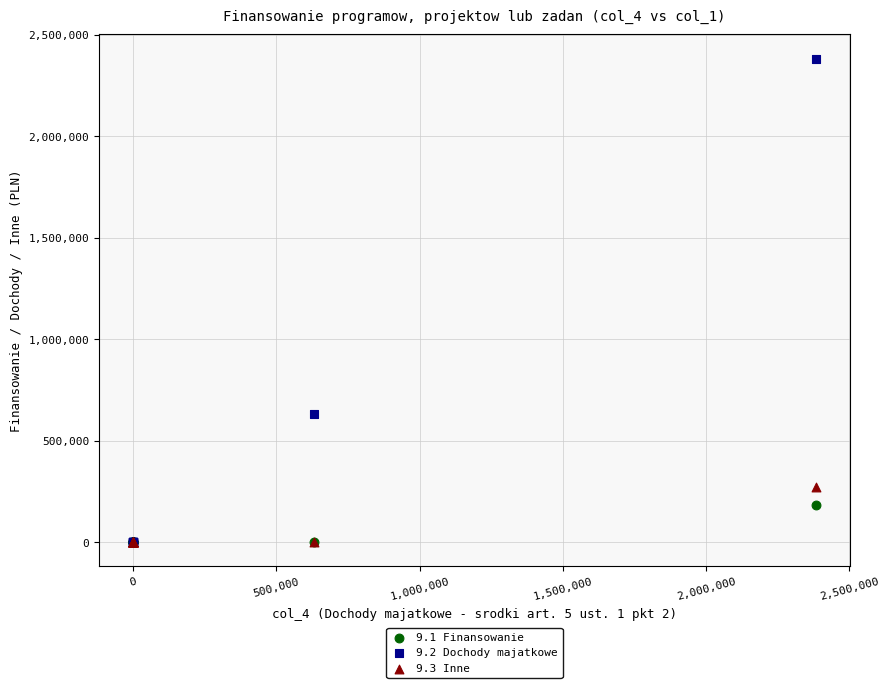

Which series contains the highest Y value?

9.2 Dochody majatkowe